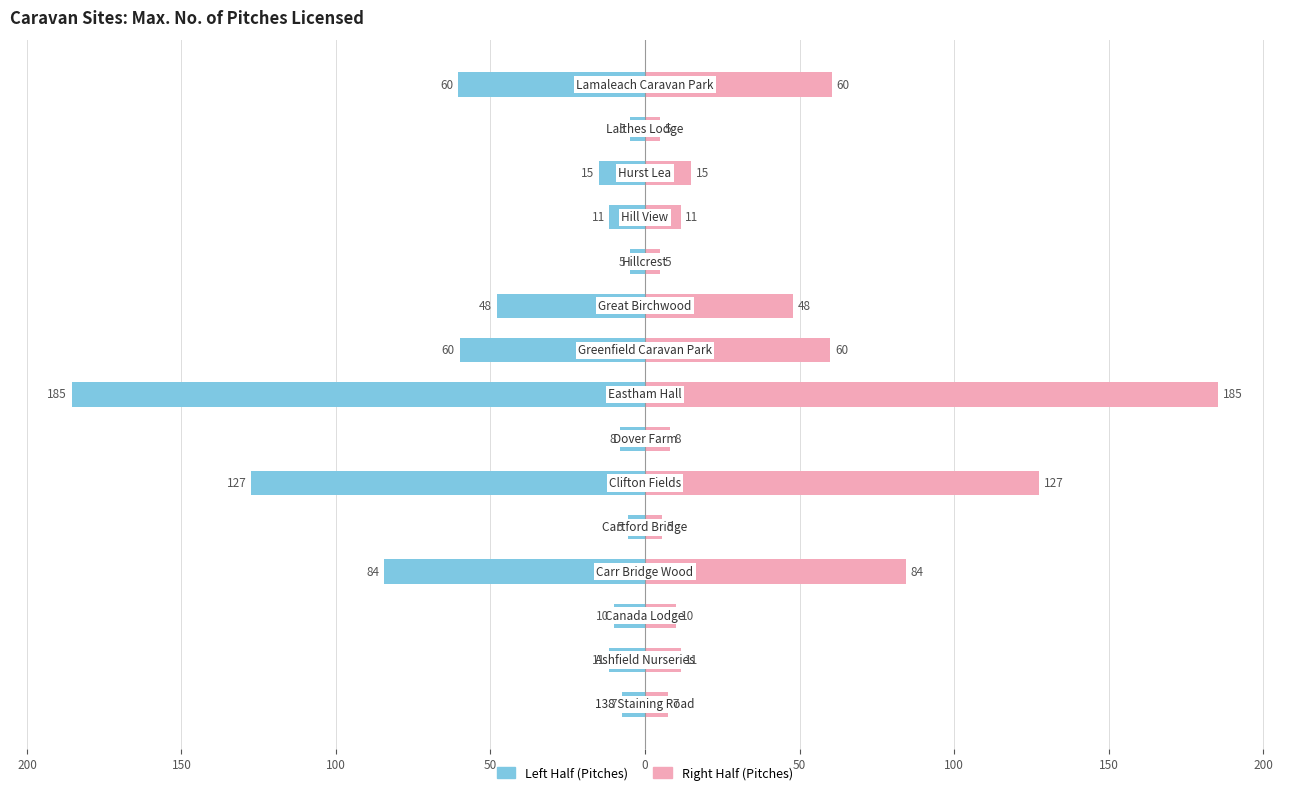

Which series has the largest total across all categories?

Right Half